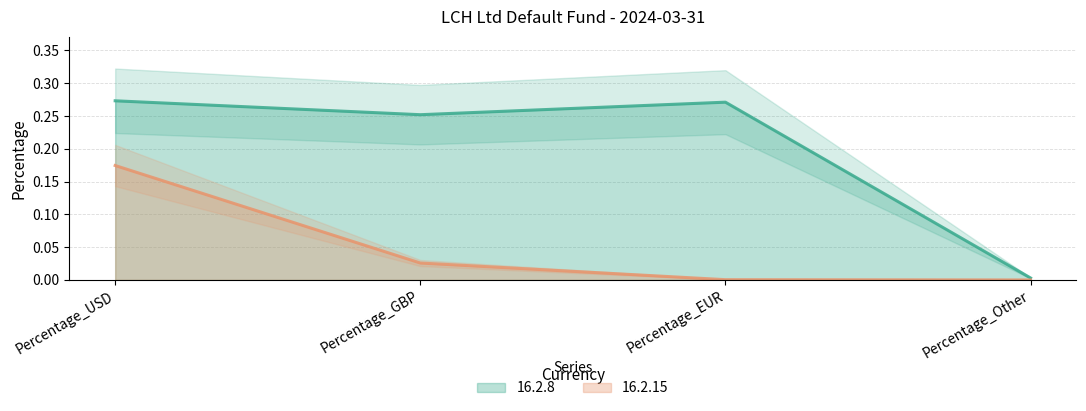

What is the label of the 1st point from the right?

Percentage_Other